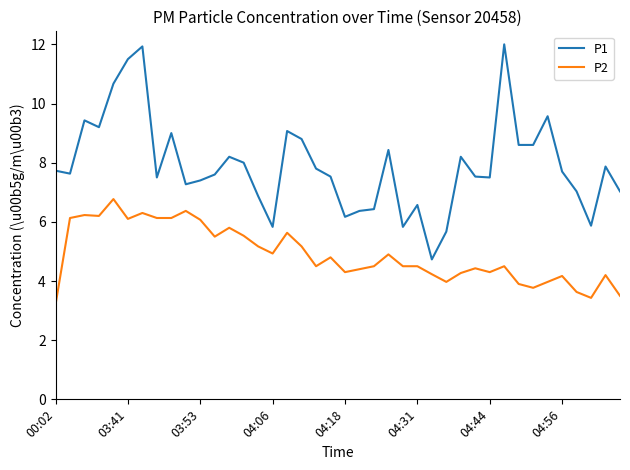

What is the difference between the maximum and second lowest values in the P2 series?

3.3